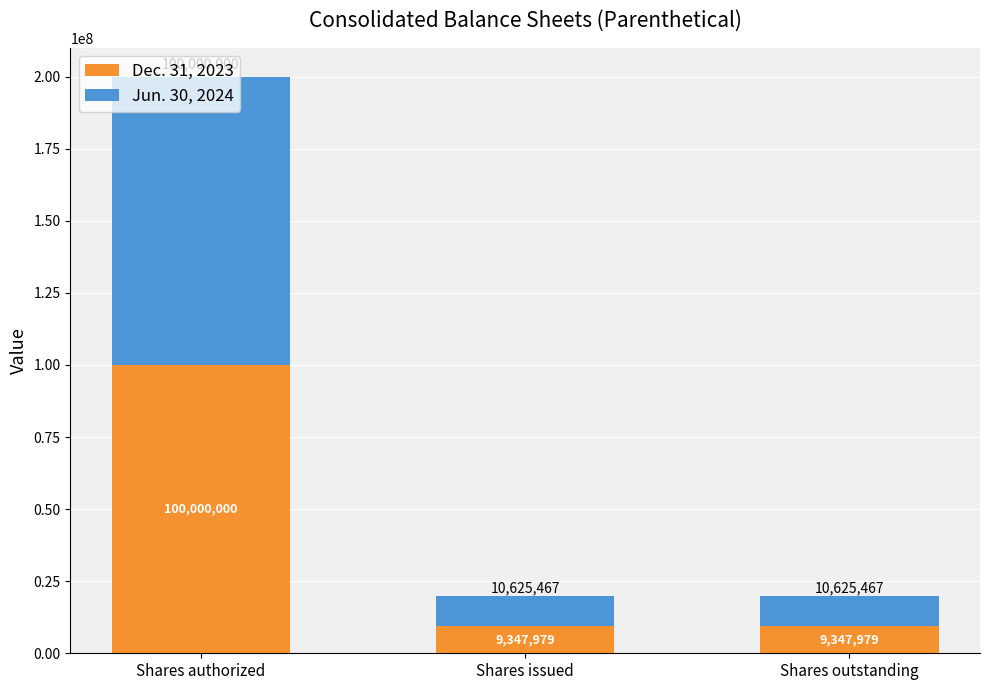

The value of Dec. 31, 2023 at Shares authorized is 158012251. True or false?

False